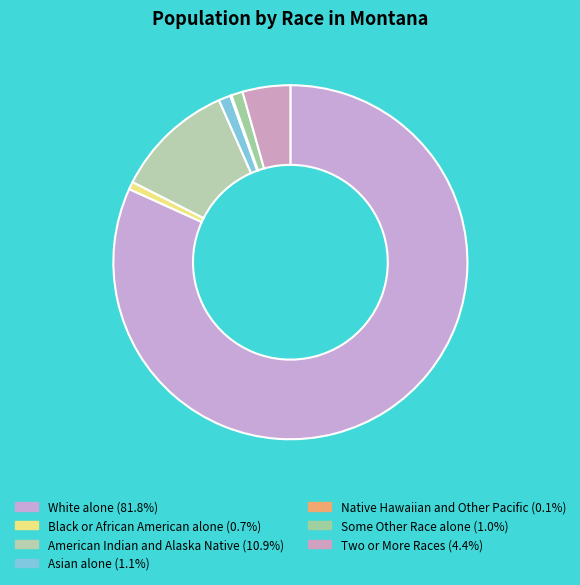

Does Some Other Race alone represent more than half of the total?

No